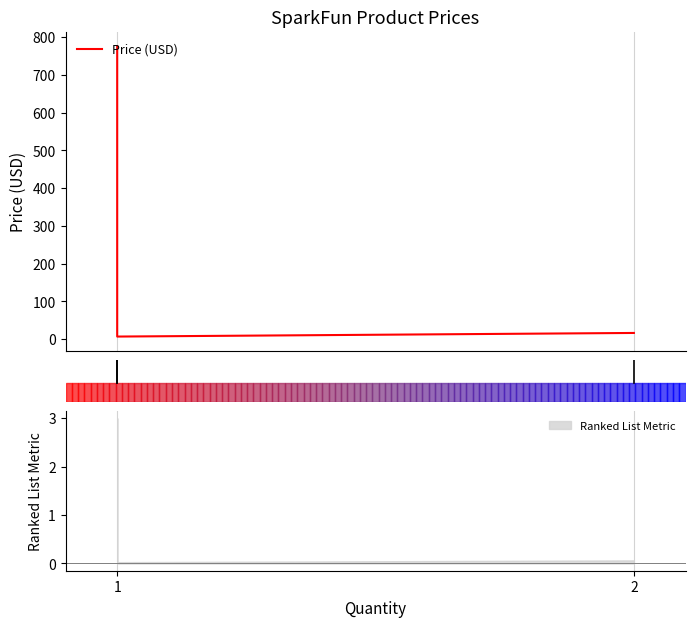

Does the chart display data point markers on the line(s)?

No